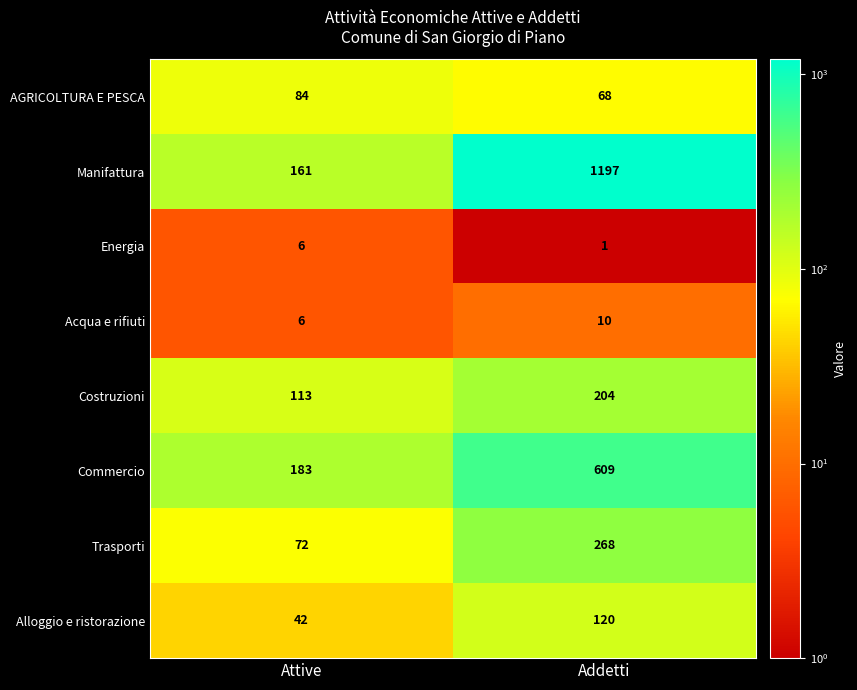

Reading left to right, extract all data points from this chart.

AGRICOLTURA E PESCA: 84	68
Manifattura: 161	1197
Energia: 6	1
Acqua e rifiuti: 6	10
Costruzioni: 113	204
Commercio: 183	609
Trasporti: 72	268
Alloggio e ristorazione: 42	120